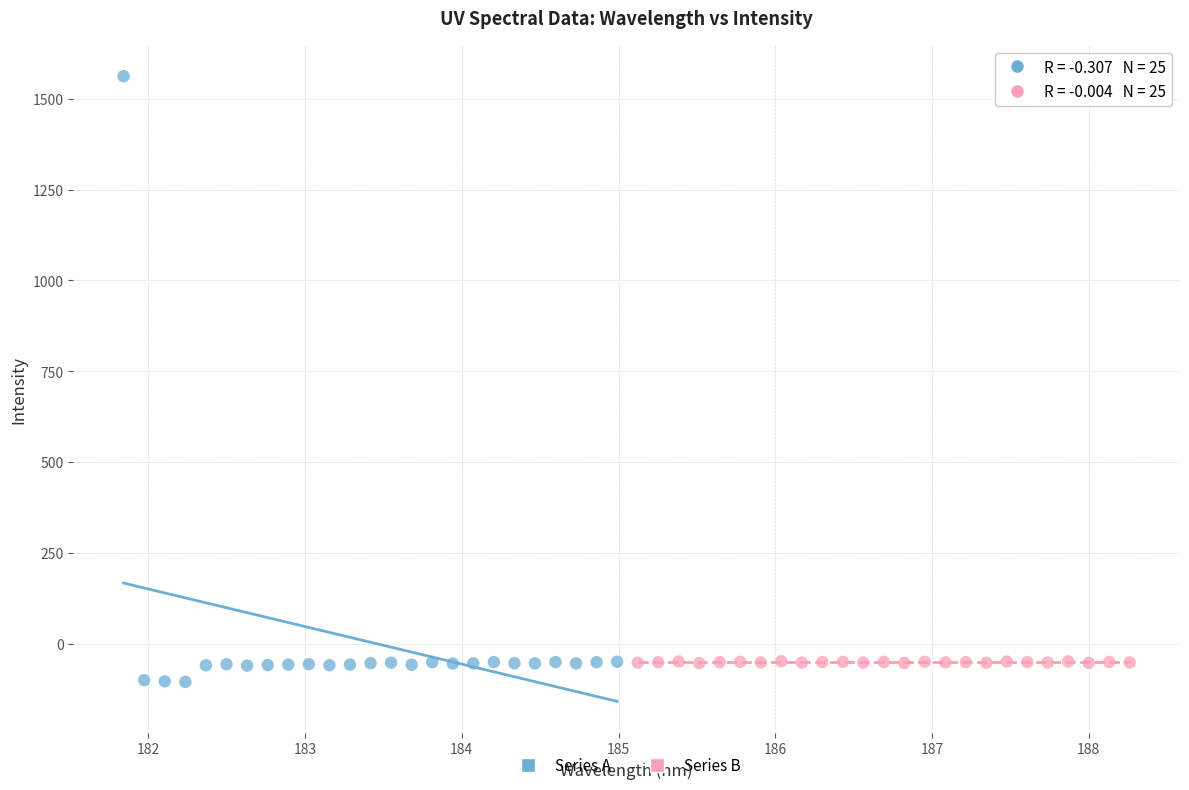

What are all the series names shown in the legend?

Series A, Series B